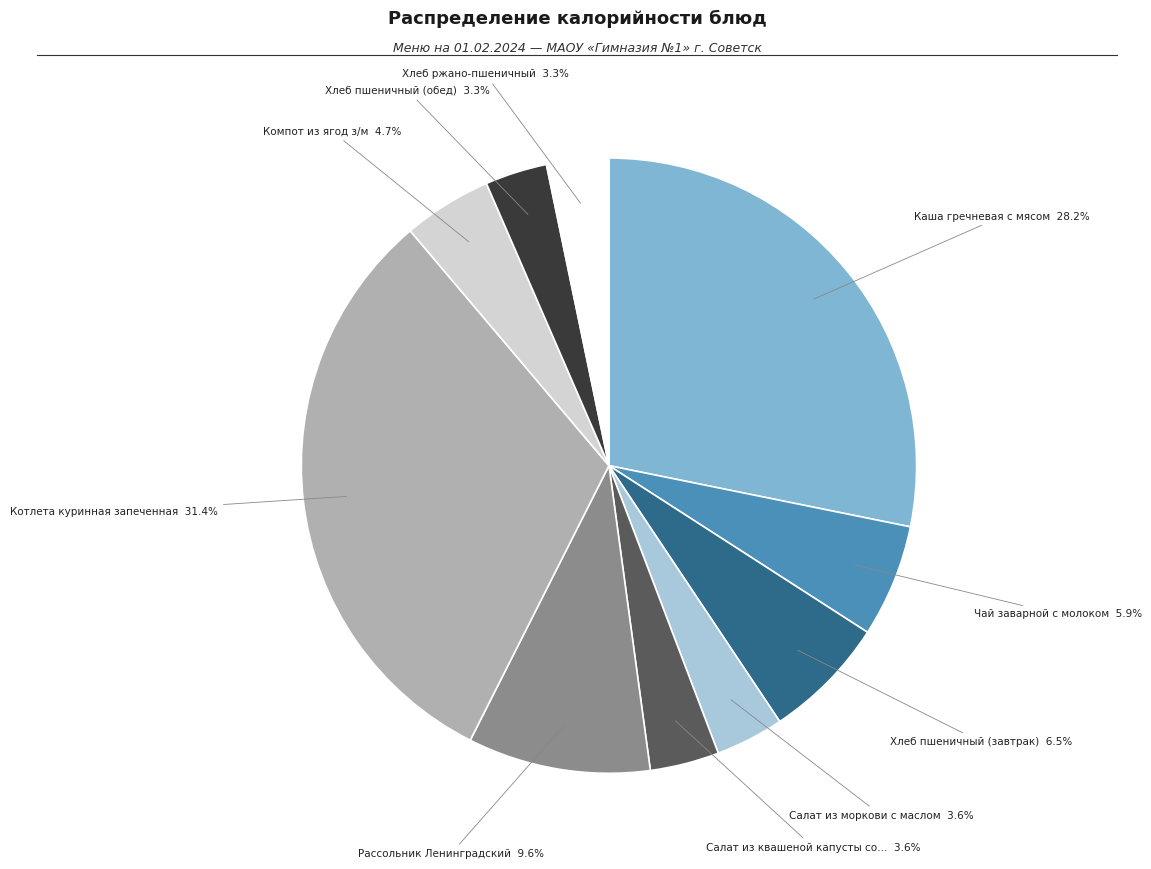

Does any single category account for the majority?

No